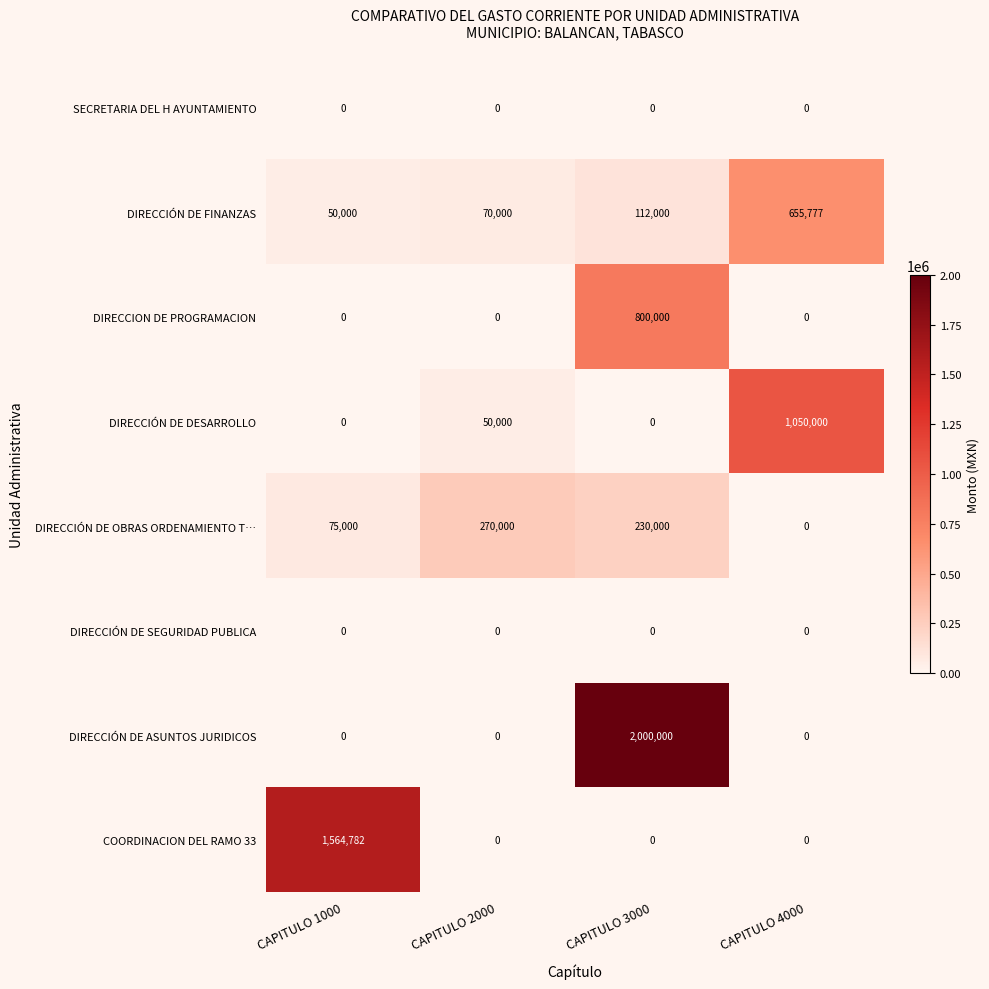

How many DIRECCIÓN DE OBRAS ORDENAMIENTO T… values are between 75000 and 270000?

3